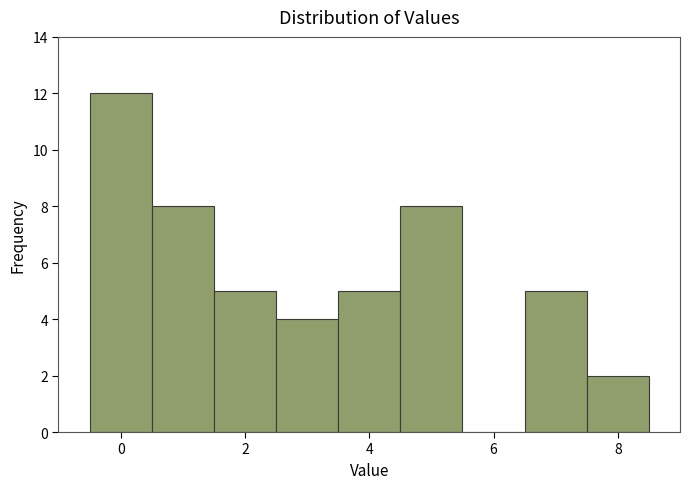

Reading left to right, list every bar in this chart as the range it spans on the x-axis followed by its height. Neither the bar edges nor the heights are printed on the chart, so give them approximately, as read against the axes.

-0.5 to 0.5: 12
0.5 to 1.5: 8
1.5 to 2.5: 5
2.5 to 3.5: 4
3.5 to 4.5: 5
4.5 to 5.5: 8
5.5 to 6.5: 0
6.5 to 7.5: 5
7.5 to 8.5: 2